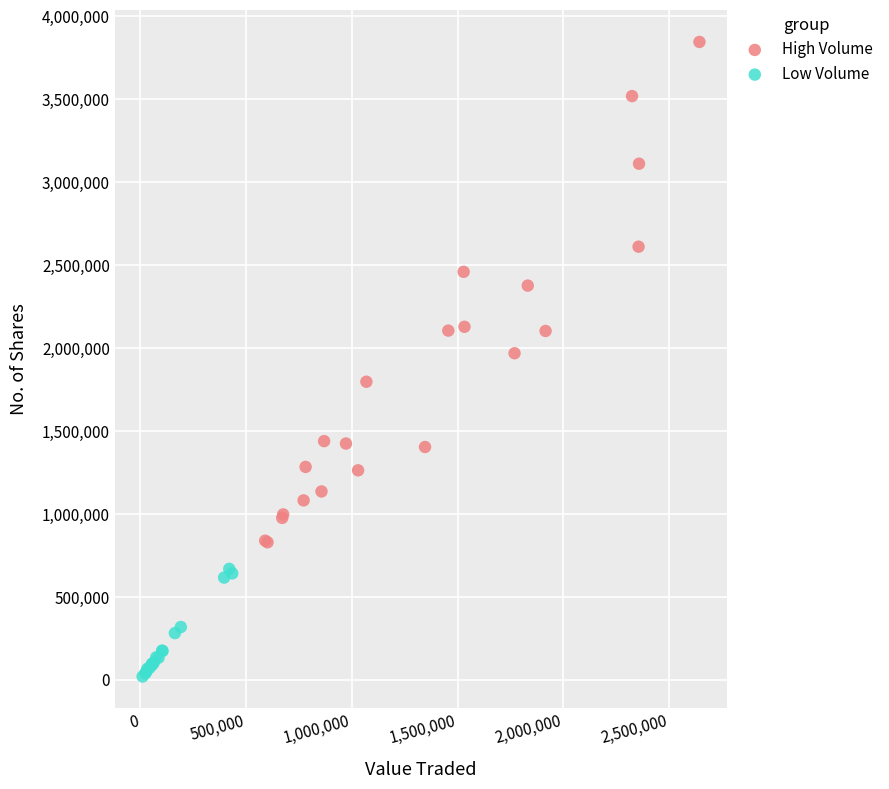

Which series reaches the maximum Y coordinate?

High Volume